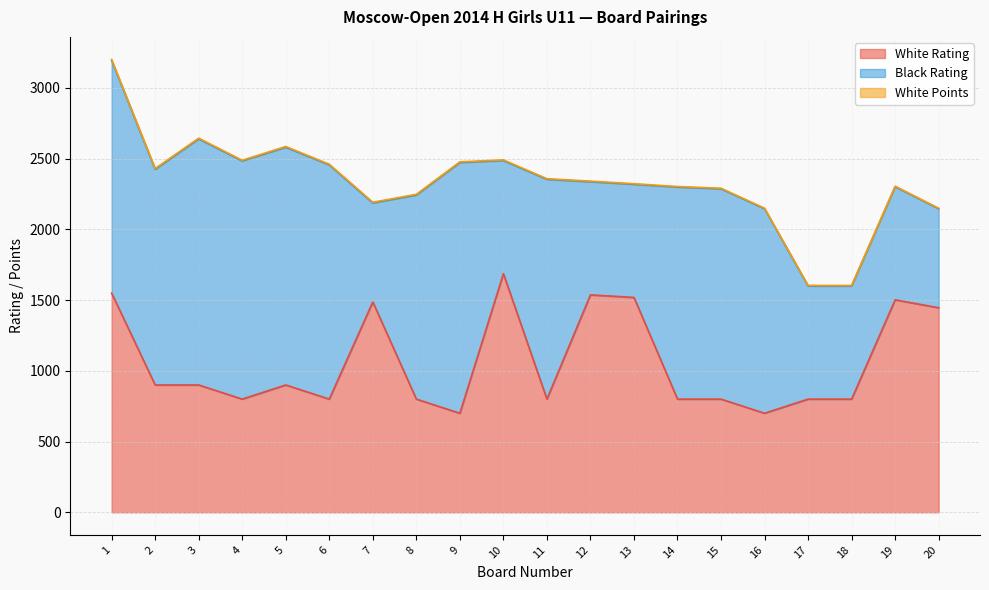

True or false: White Points and White Rating intersect in this chart.

False